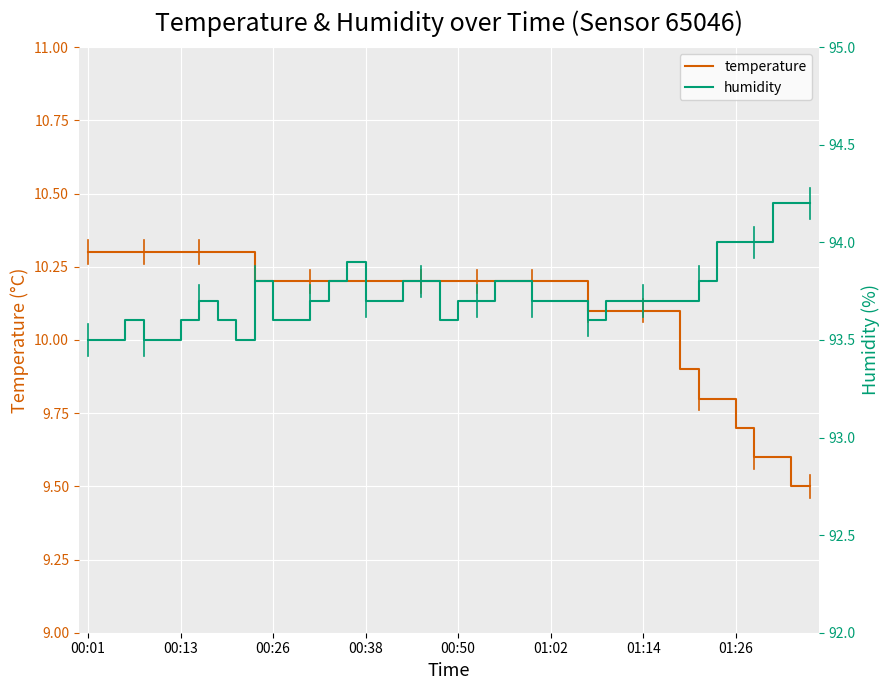

What is the spread (max minus min) of values at 18?

83.6